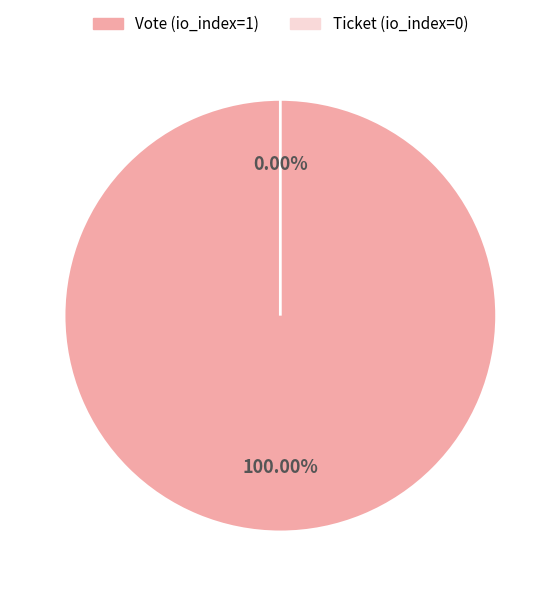

Does Ticket (io_index=0) account for over 50% of the chart?

No